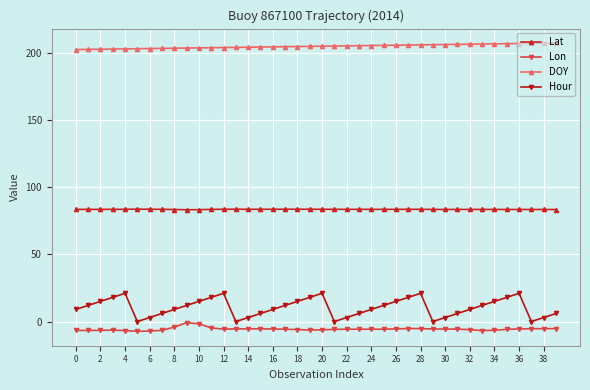

What is the value of the Hour point at the 17th from the left?

9.0